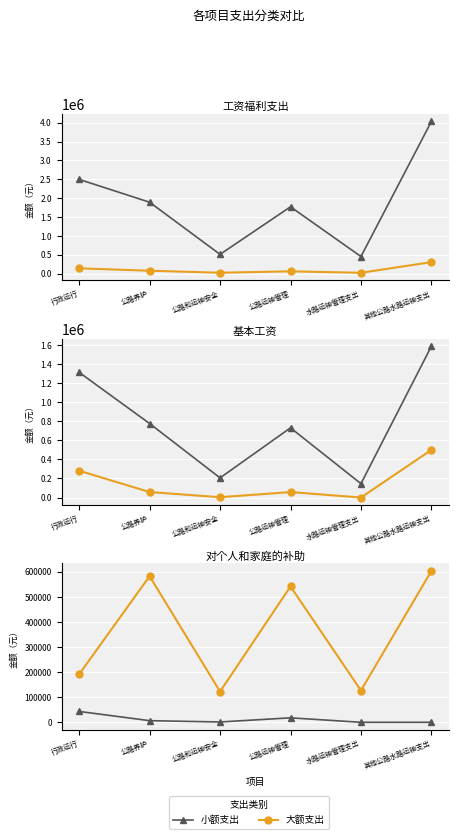

Which series changed the most between 公路养护 and 公路和运输安全?

工资福利支出